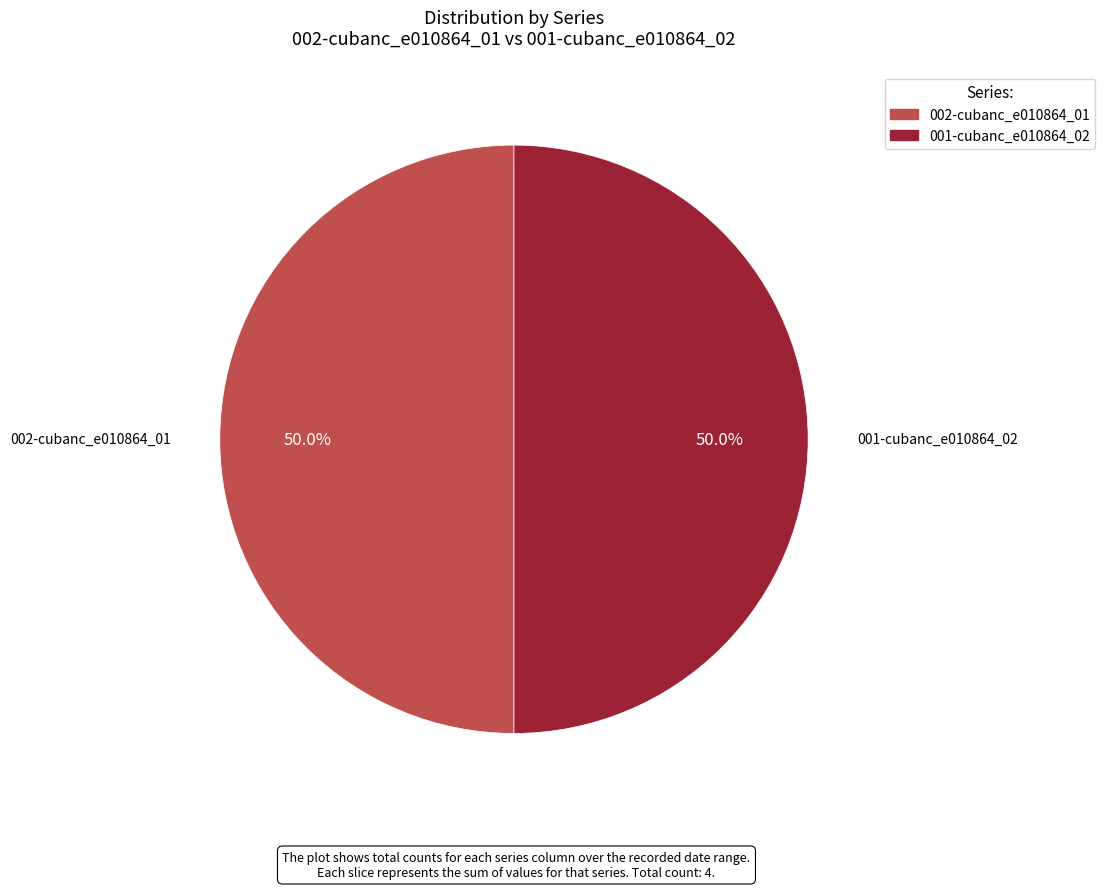

How many segments does this pie chart have?

2